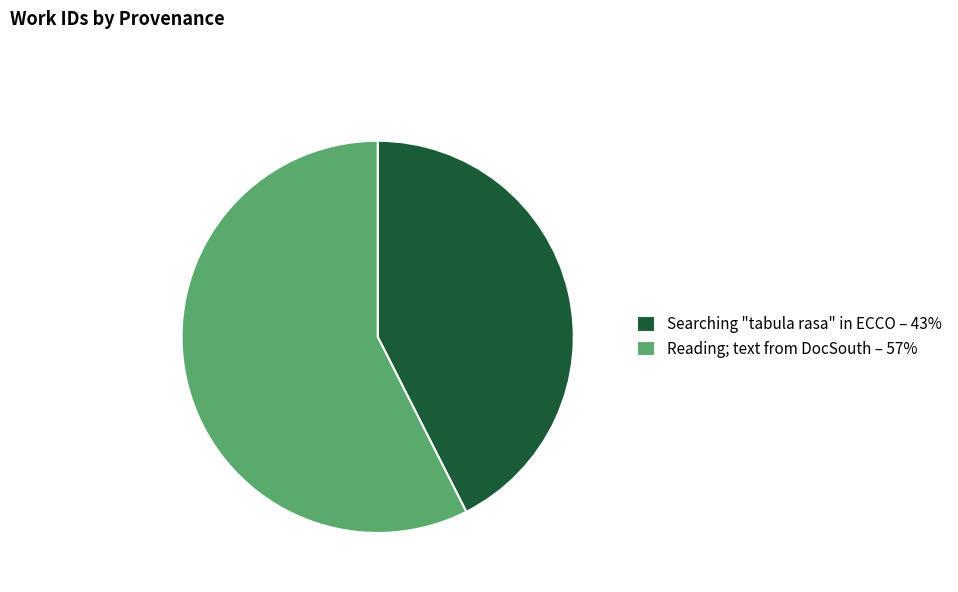

Which slice is the largest?

Reading; text from DocSouth